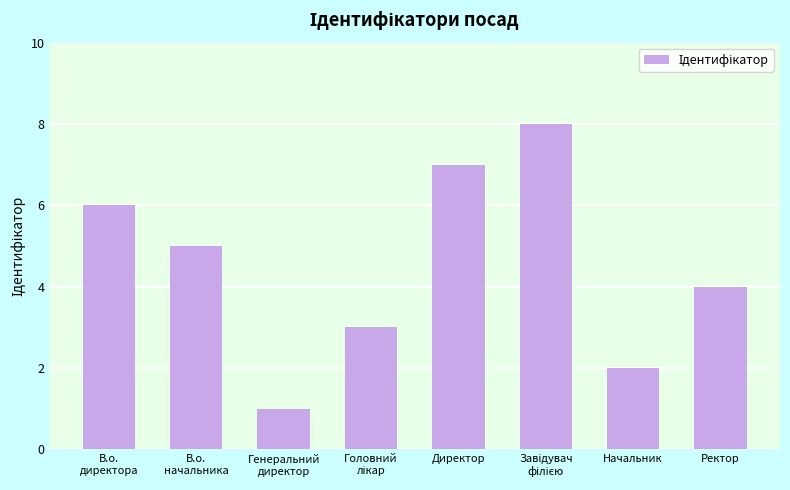

Are the bars grouped side by side (vs. stacked)?

No